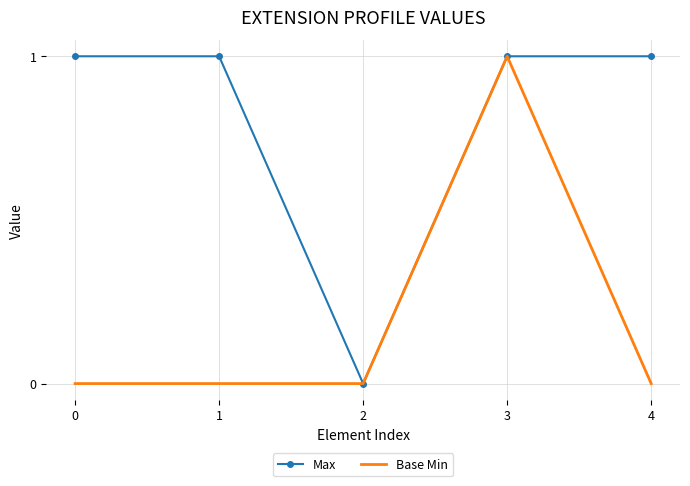

At which category is the sum across all series the highest?

3